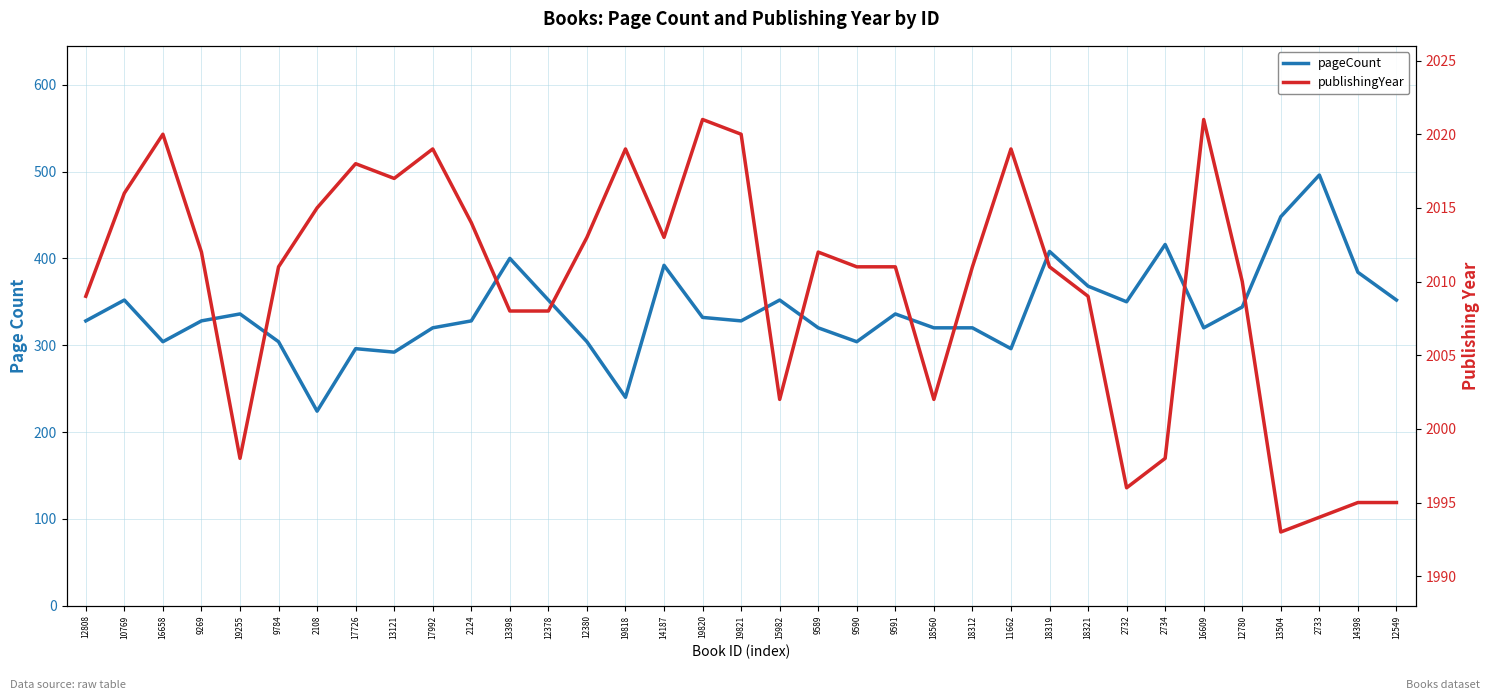

Which series has the largest total across all categories?

publishingYear